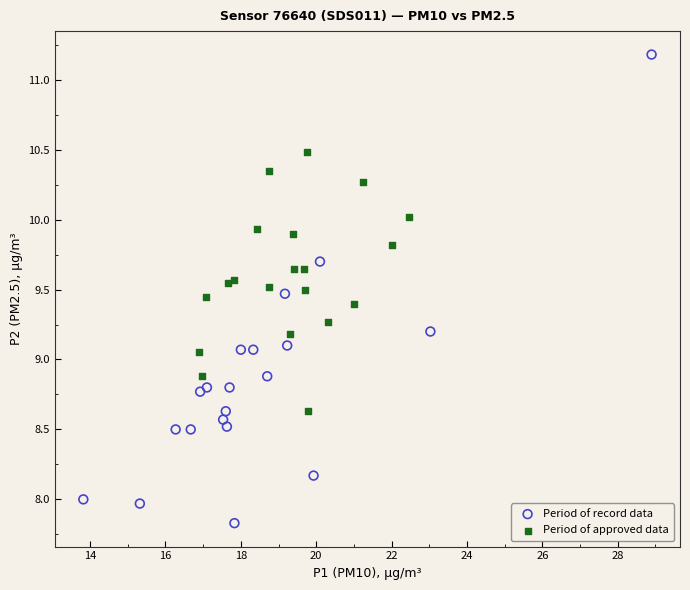

Which series reaches the minimum Y coordinate?

Period of record data